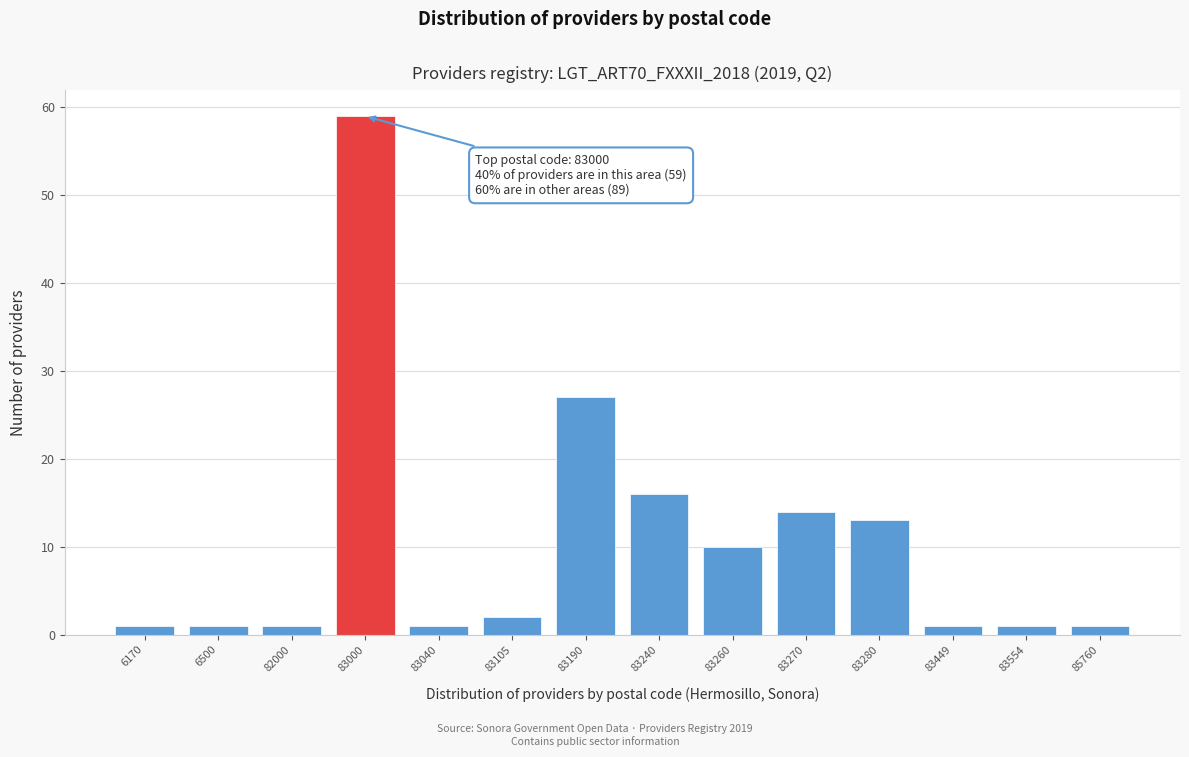

Reading right to left, list all the values displayed in this chart.

85760=1	83554=1	83449=1	83280=13	83270=14	83260=10	83240=16	83190=27	83105=2	83040=1	83000=59	82000=1	6500=1	6170=1